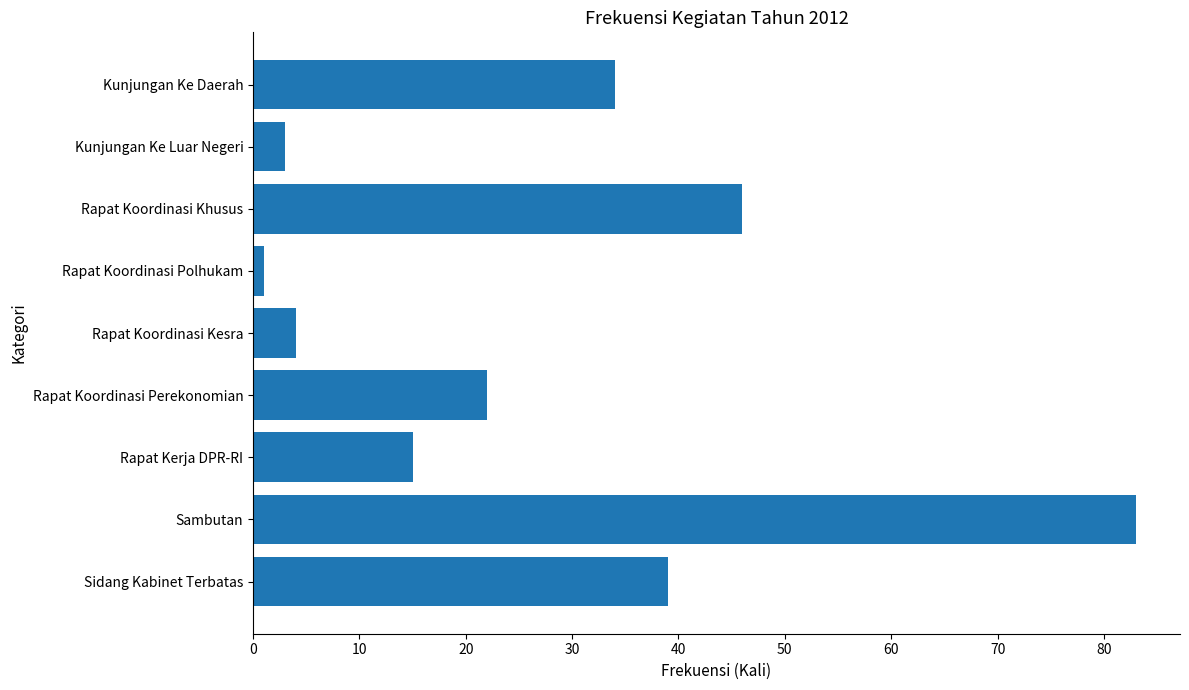

How many values are below 22?

4